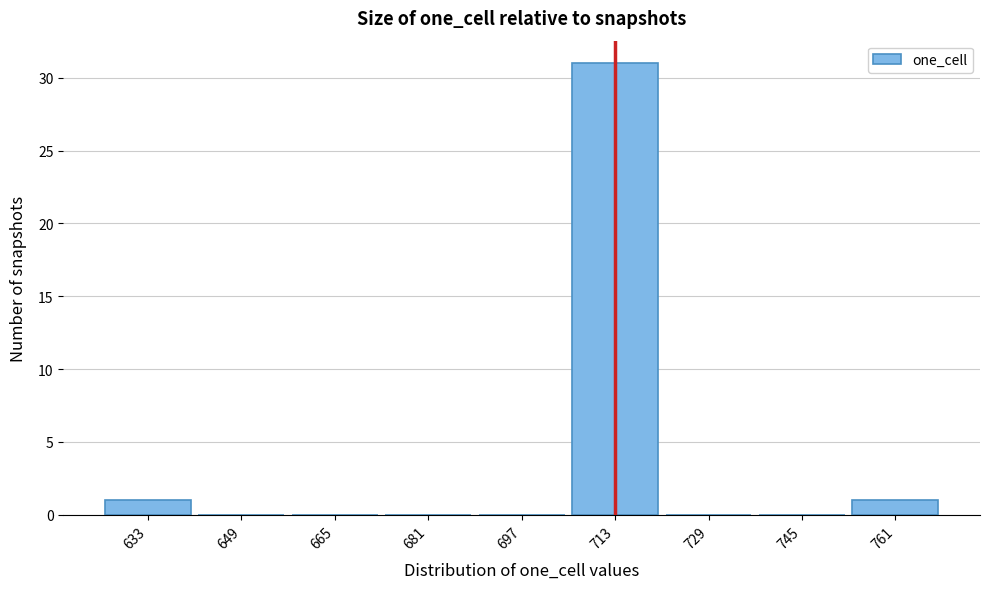

Reading left to right, transcribe this chart: for each bar, give the range it covers on the x-axis and its height. Neither the bar edges nor the heights are printed on the chart, so give them approximately, as read against the axes.

625 to 641: 1
641 to 657: 0
657 to 673: 0
673 to 689: 0
689 to 705: 0
705 to 721: 31
721 to 737: 0
737 to 753: 0
753 to 769: 1